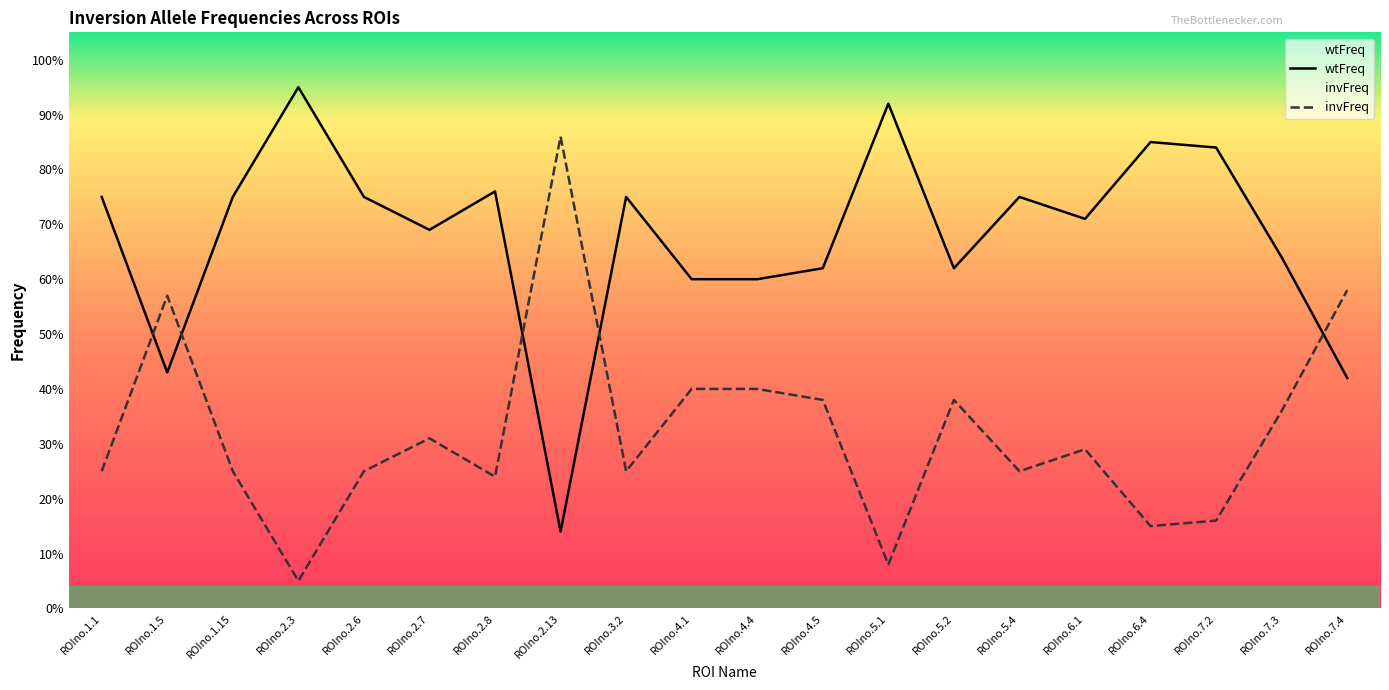

What is the value of the invFreq point at the 3rd from the left?

0.2